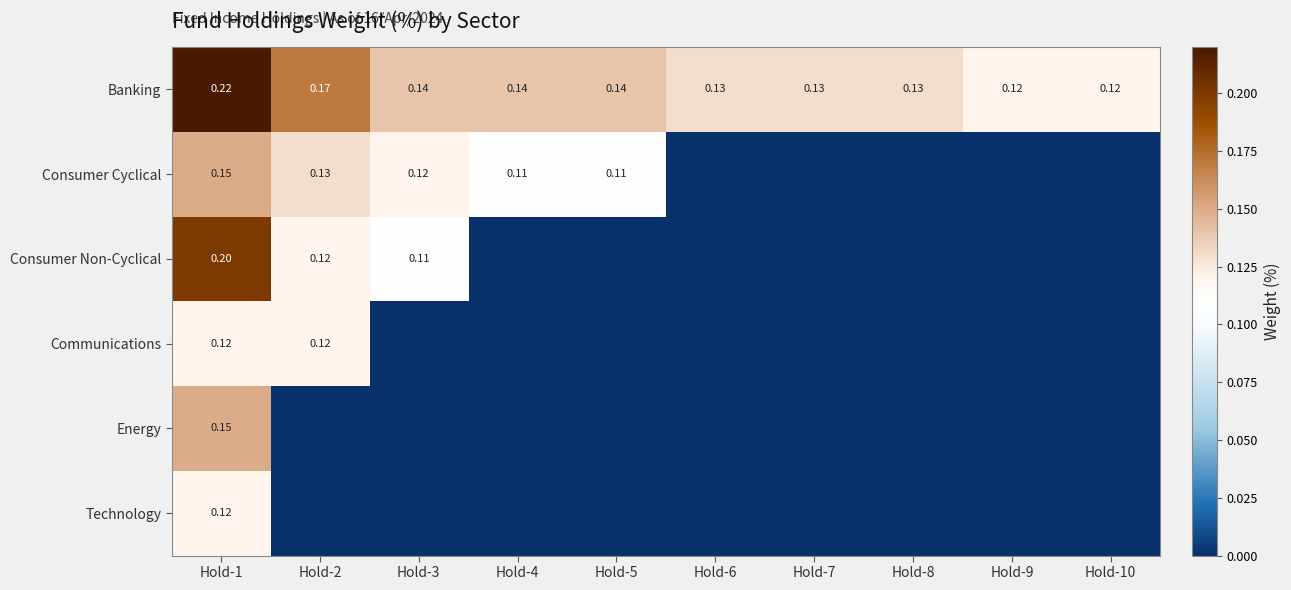

How many categories are shown in the chart?

10